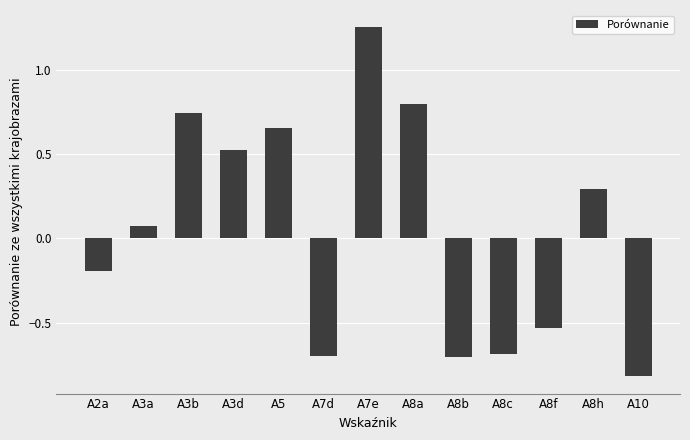

The value at A7d is -0.3. True or false?

False